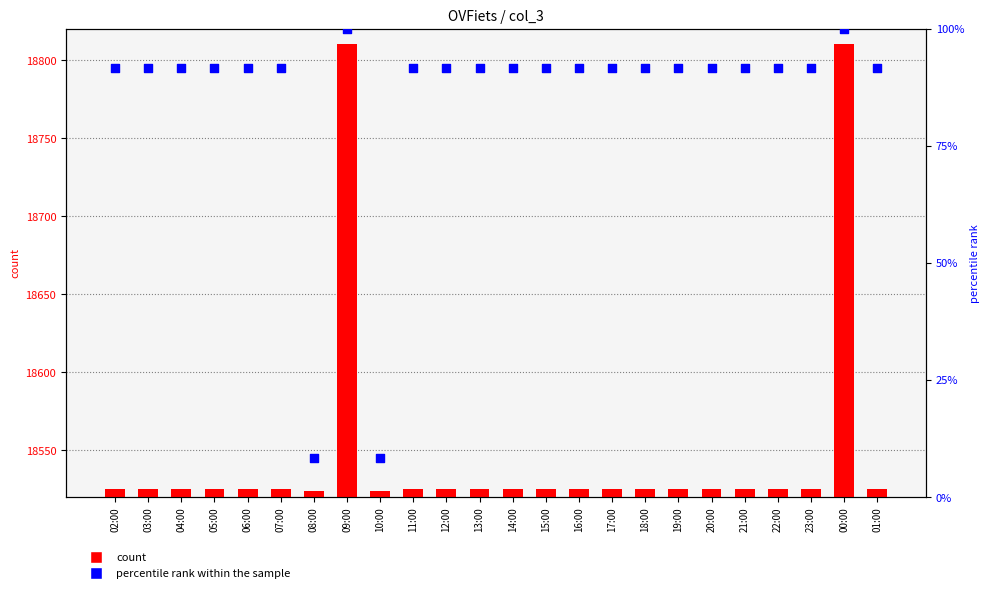

Which series contains the lowest Y value?

percentile rank within the sample